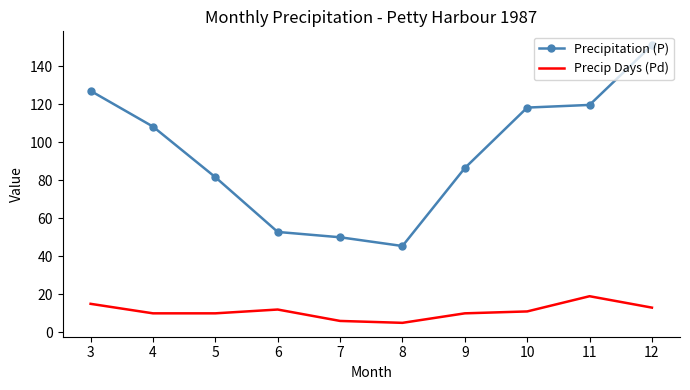

At which label does Precipitation (P) reach its peak?

12